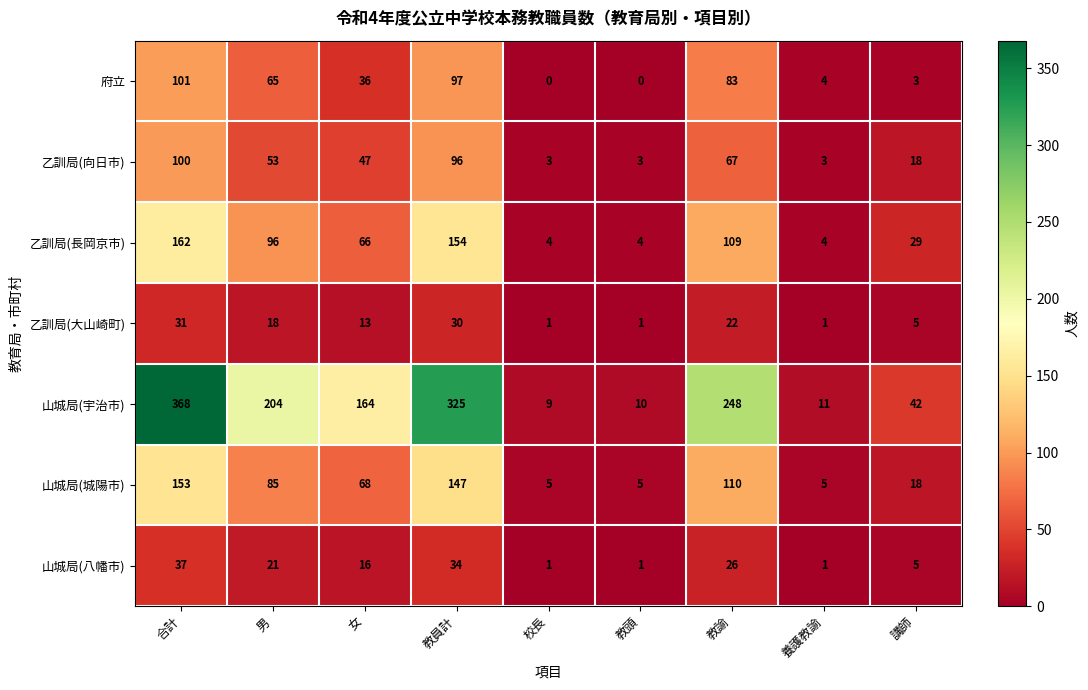

How many series are shown in this chart?

7